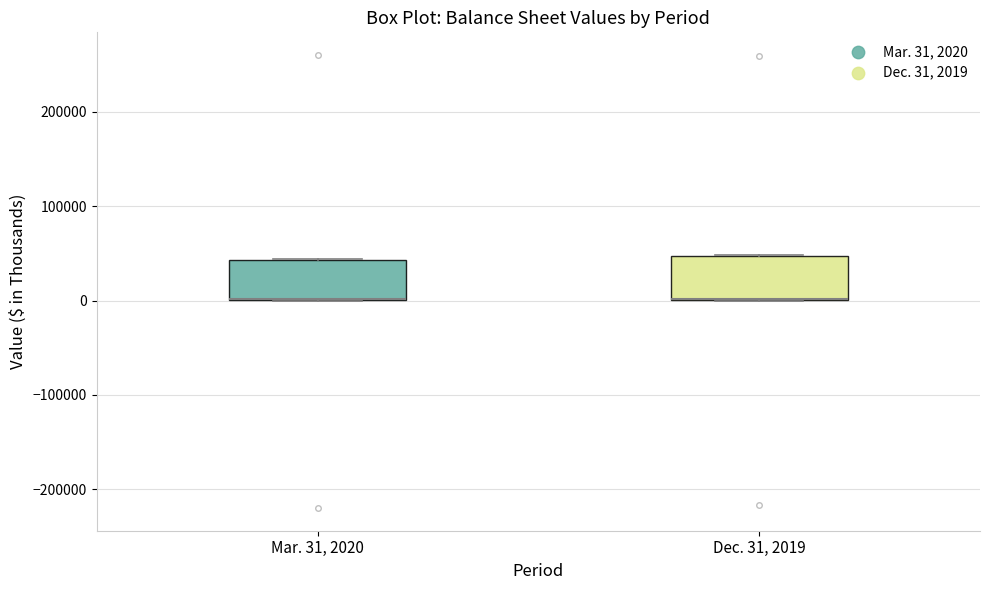

Where is the upper edge of the box for Mar. 31, 2020 on the y-axis? The values are not printed on the chart, so give them approximately, as read against the axis.

40000